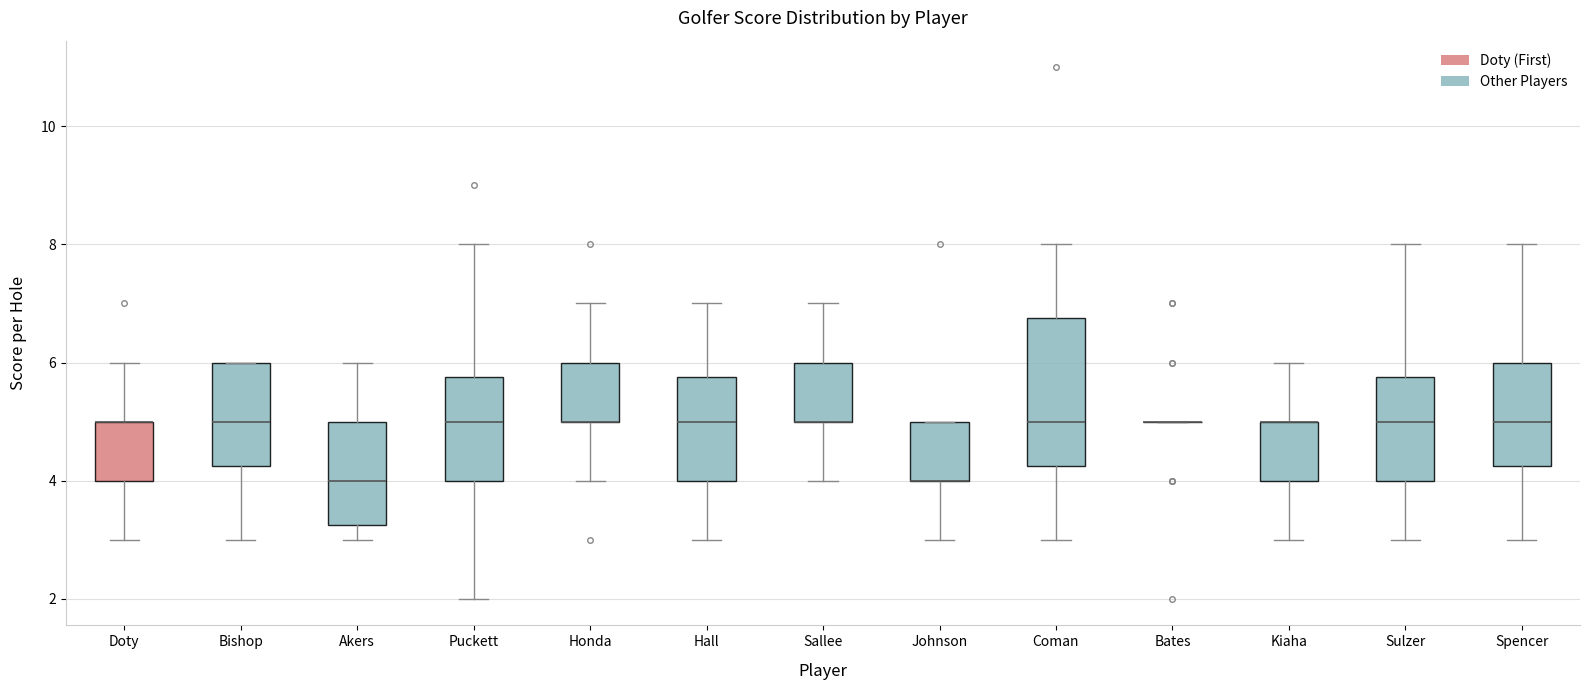

Where does the lower whisker of the box for Spencer end on the y-axis? The values are not printed on the chart, so give them approximately, as read against the axis.

3.0